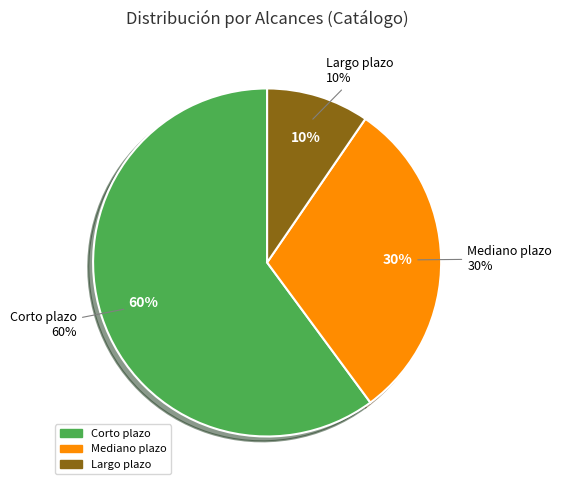

Does Largo plazo represent more than half of the total?

No